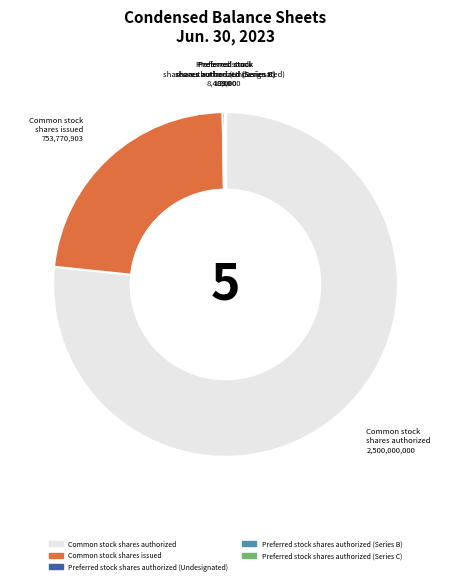

The Common stock shares issued slice represents 36% of the pie. True or false?

False